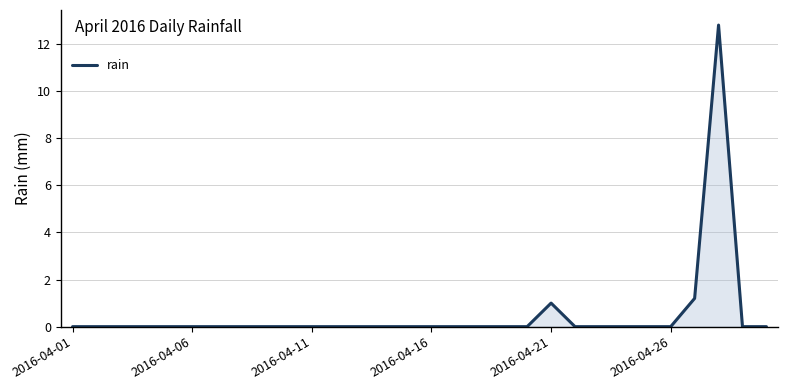

What is the maximum value shown in the chart?

12.8